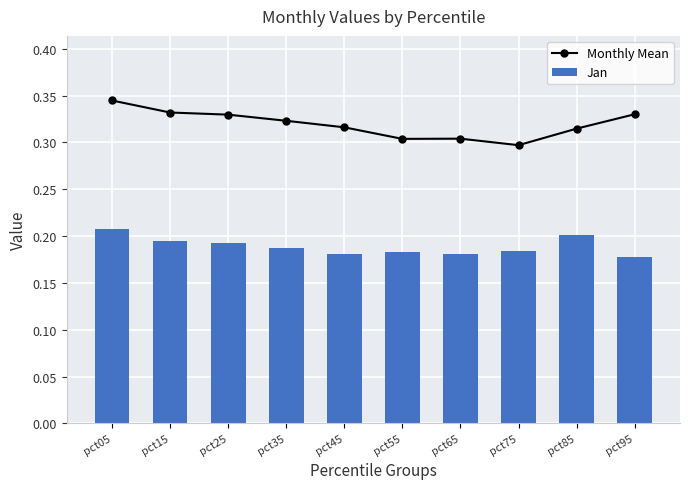

The Jan series shows 0.4 at pct05. True or false?

False